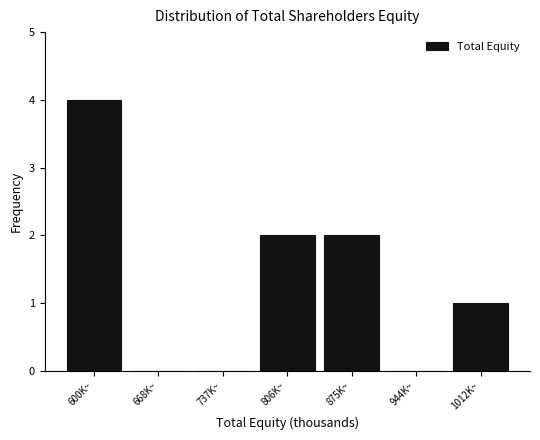

Reading left to right, extract all data points from this chart.

600K~=4	668K~=0	737K~=0	806K~=2	875K~=2	944K~=0	1012K~=1